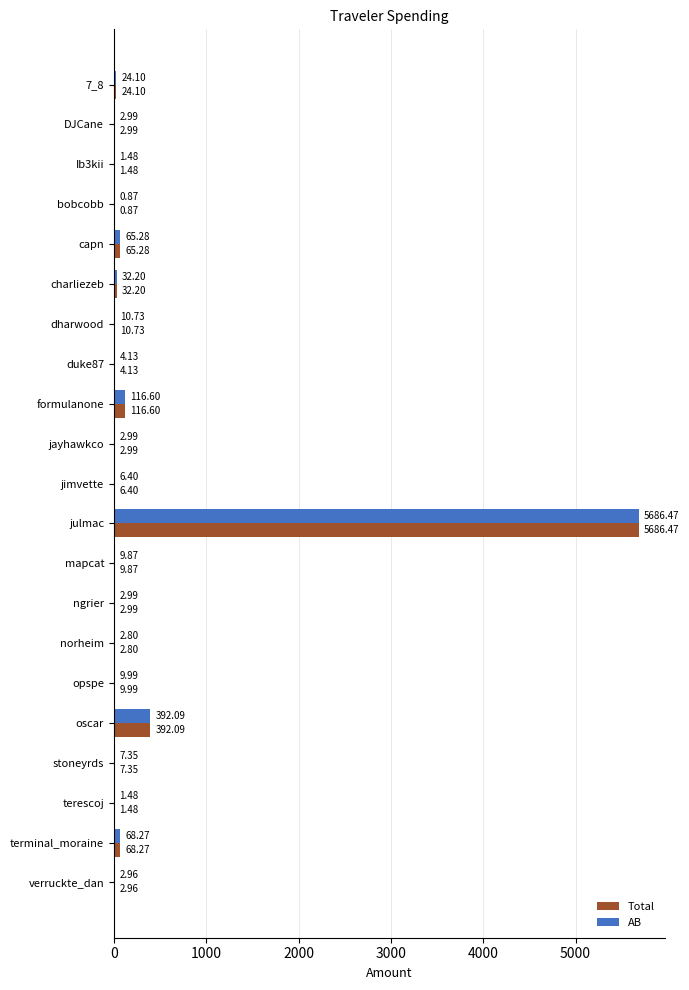

At which category is the sum across all series the highest?

julmac